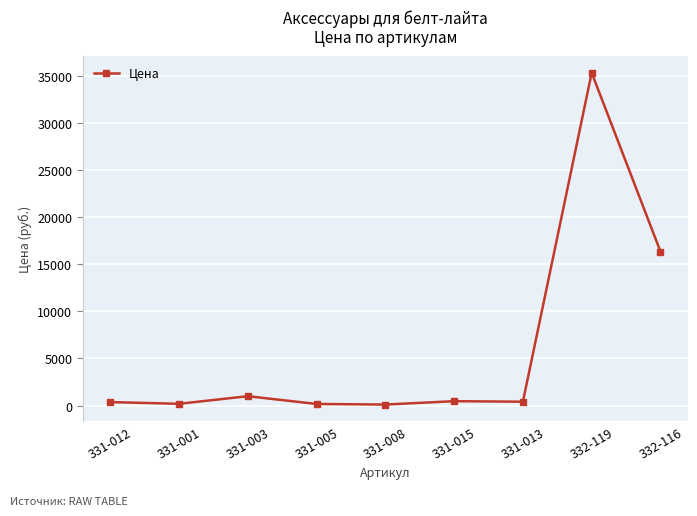

What is the value of the 4th point from the left?

169.5